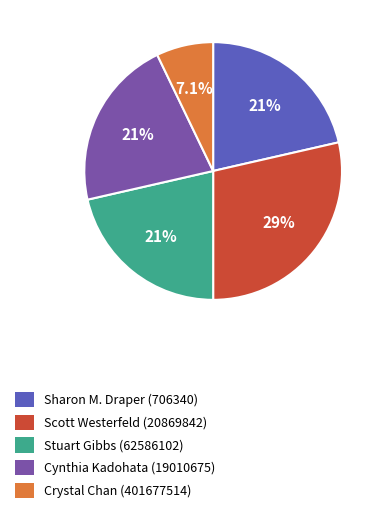

To the nearest percent, what portion does Cynthia Kadohata (19010675) represent?

21%